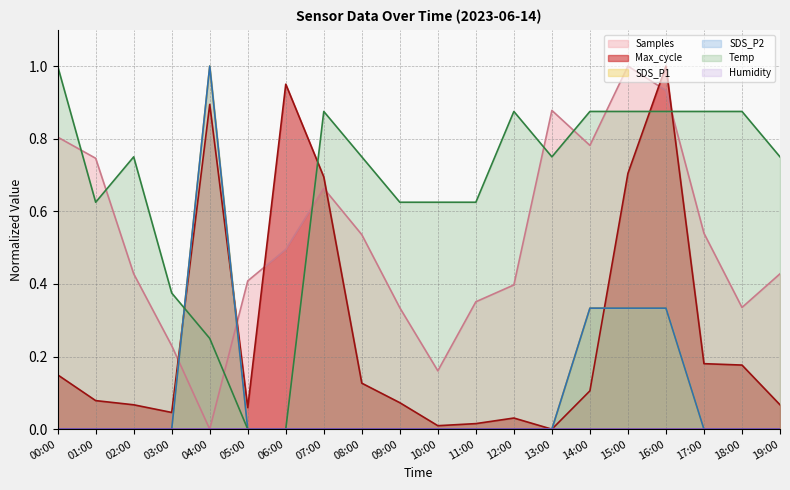

What is the total value across all series at 01:00?

1.4